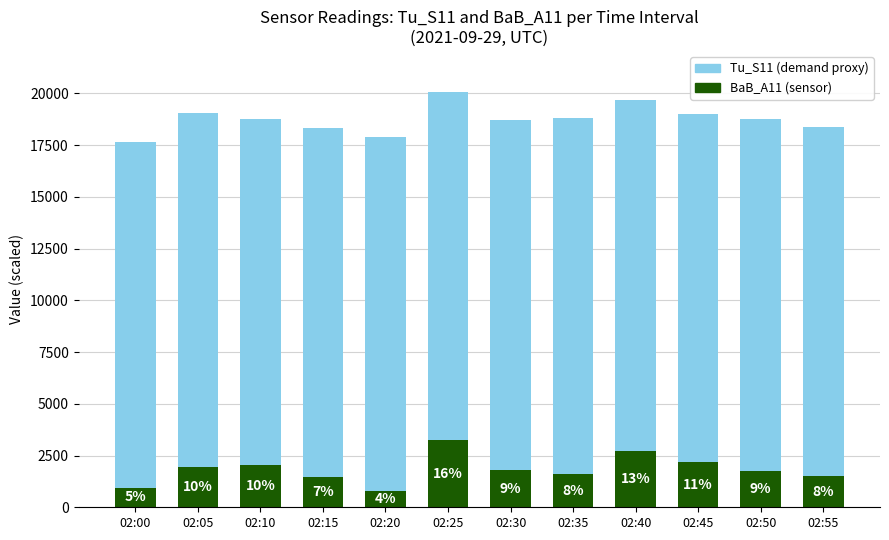

What are all the series names shown in the legend?

Tu_S11 (demand proxy), BaB_A11 (sensor)